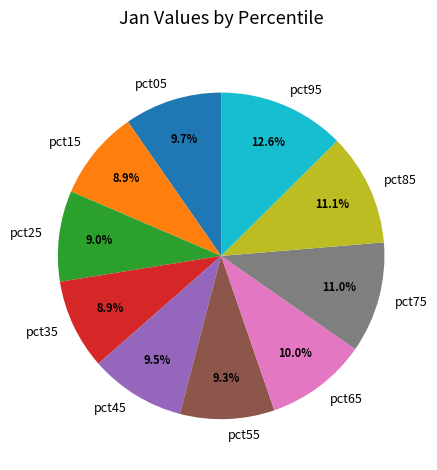

To the nearest percent, what percentage of the pie is pct35?

9%